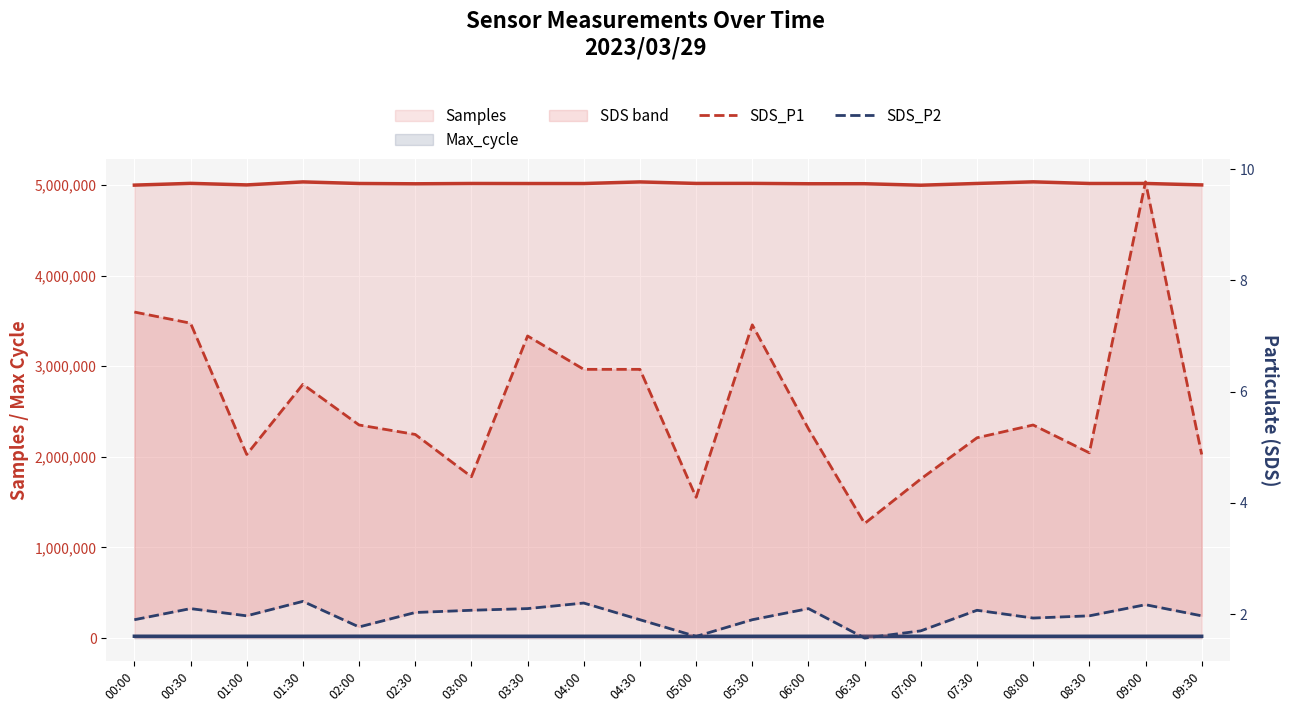

At how many categories does at least one series exceed 4957891?

20